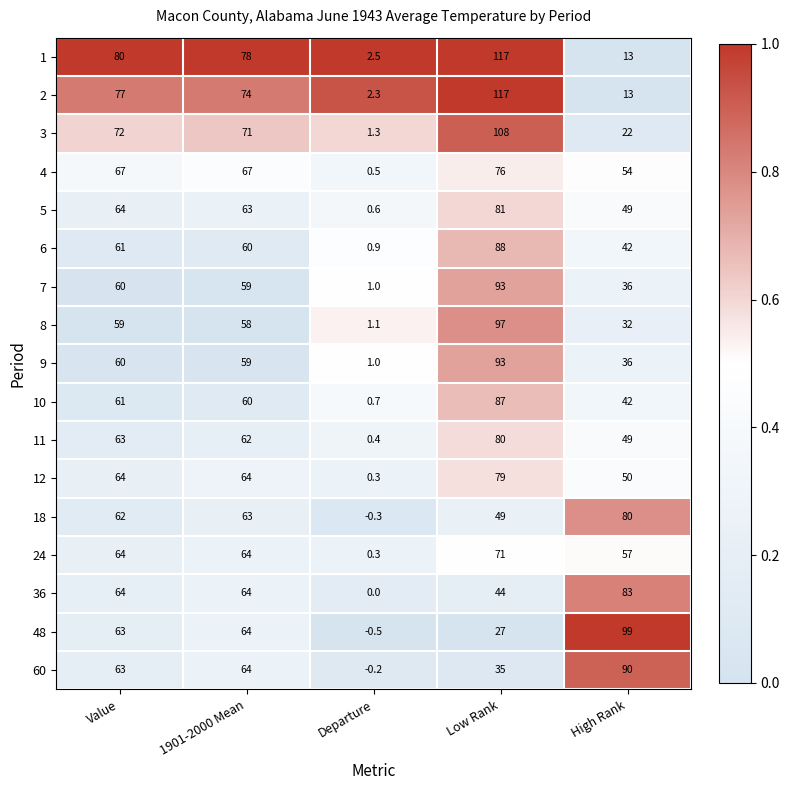

Which series has the widest spread of values?

2